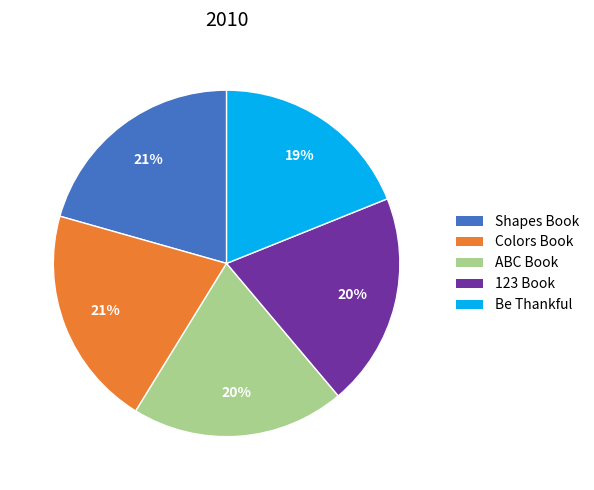

The ABC Book slice represents 20% of the pie. True or false?

True